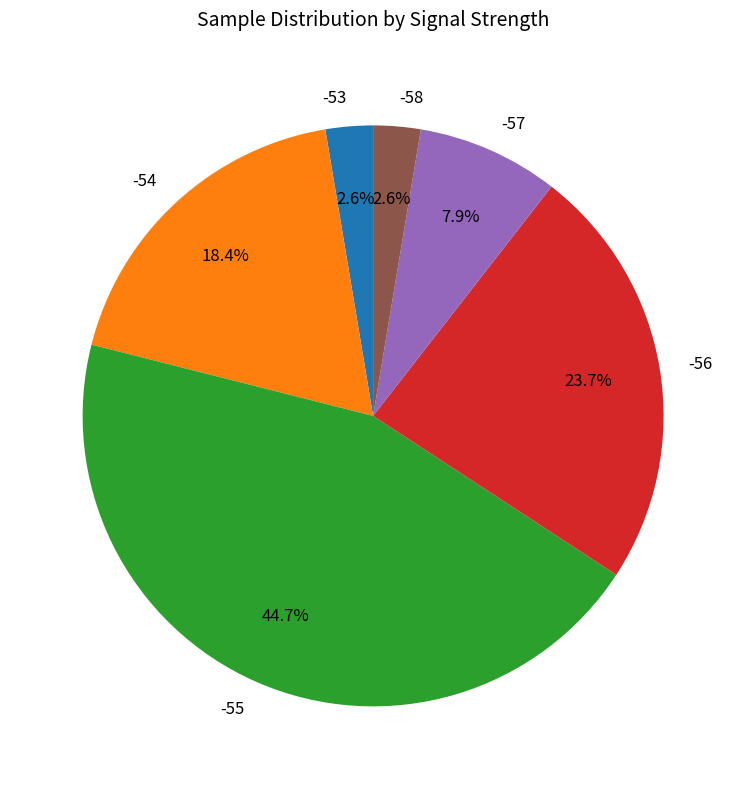

Which has a higher value, -55 or -57?

-55